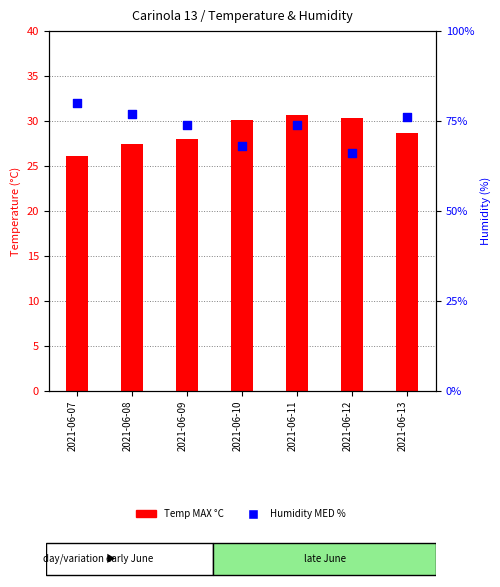

Which series has the largest Y range (max minus min)?

Humidity MED %